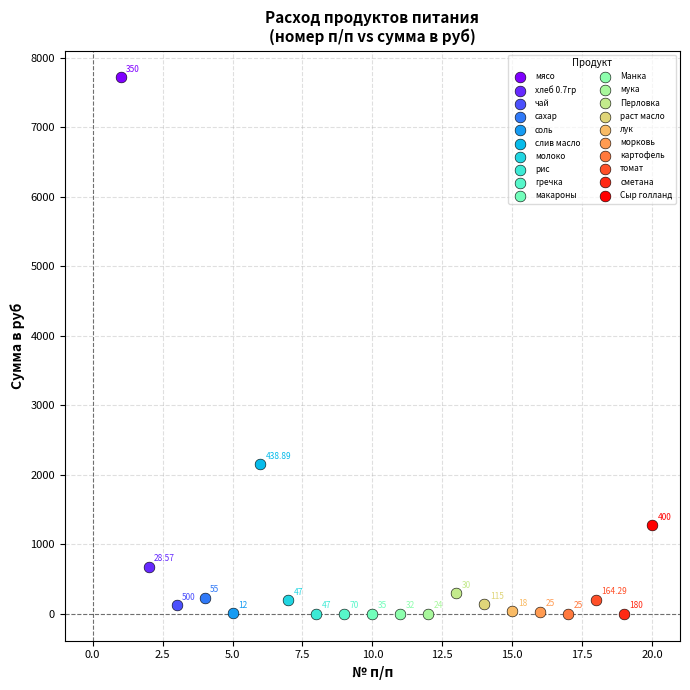

What are all the series names shown in the legend?

мясо, хлеб 0.7гр, чай, сахар, соль, слив масло, молоко, рис, гречка, макароны, Манка, мука, Перловка, раст масло, лук, морковь, картофель, томат, сметана, Сыр голланд